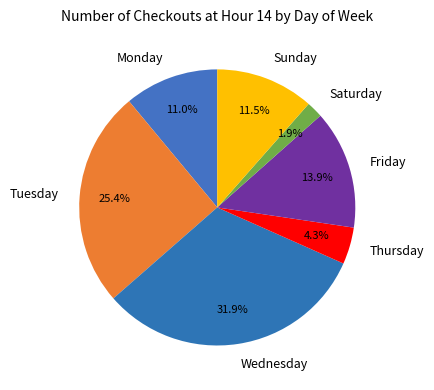

To the nearest percent, what portion does Tuesday represent?

25%